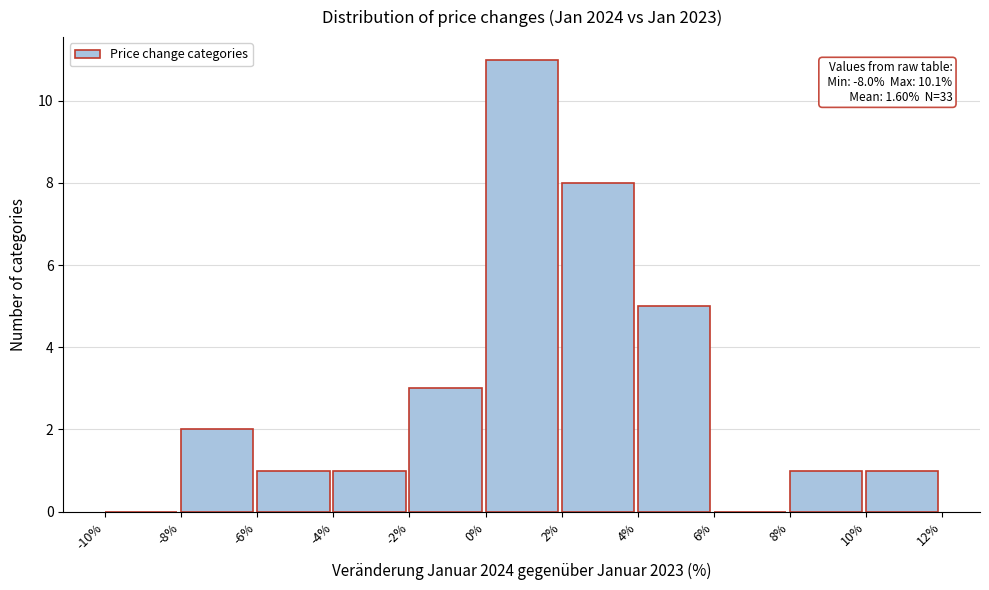

Over which range of the x-axis is the bar tallest?

0% to 2%